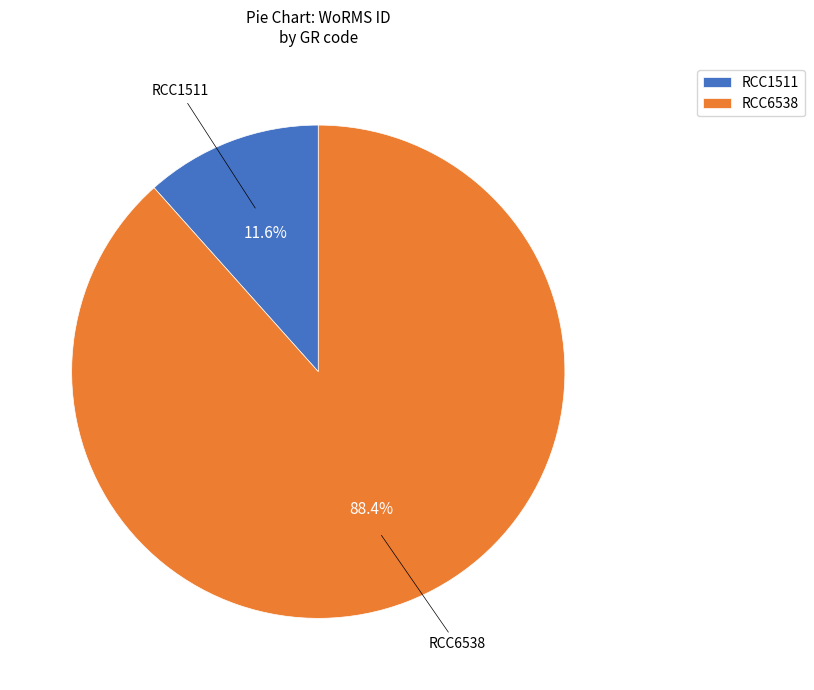

Count the number of slices in the pie.

2